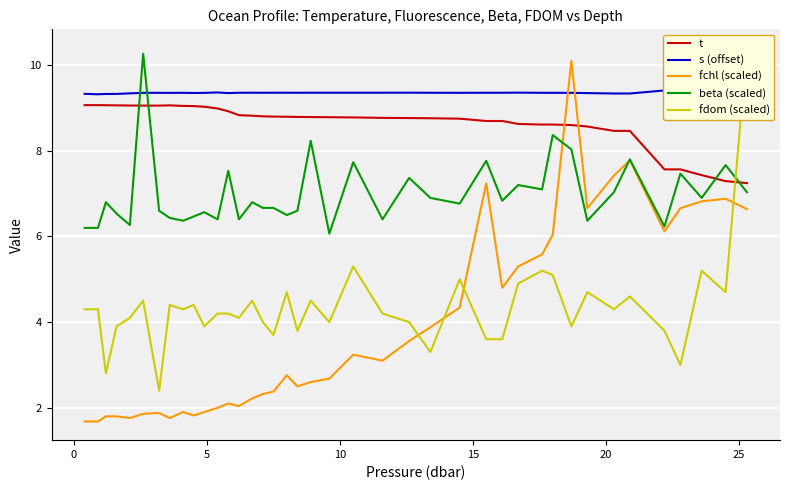

What is the minimum value for fdom (scaled)?

2.4